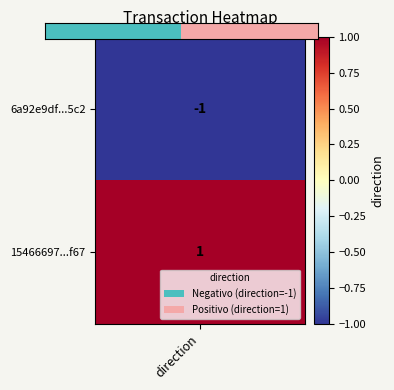

The chart shows a value of 1 at 1. True or false?

True